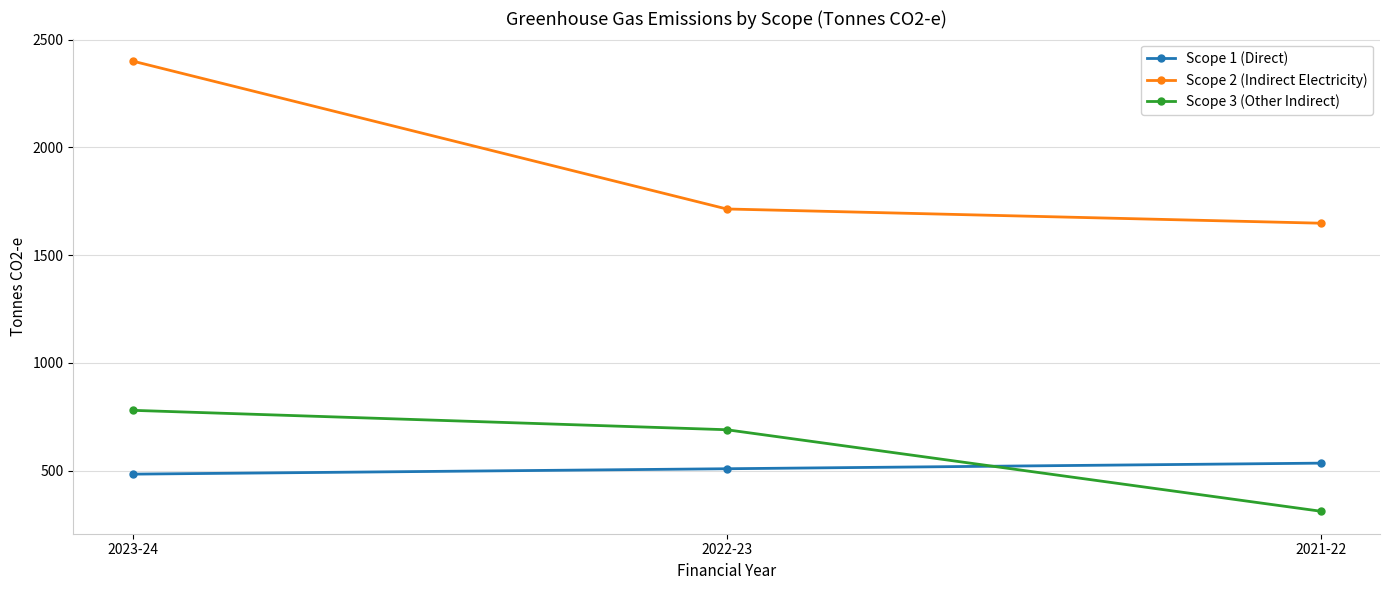

How many values in the Scope 2 (Indirect Electricity) series are below 1714?

1